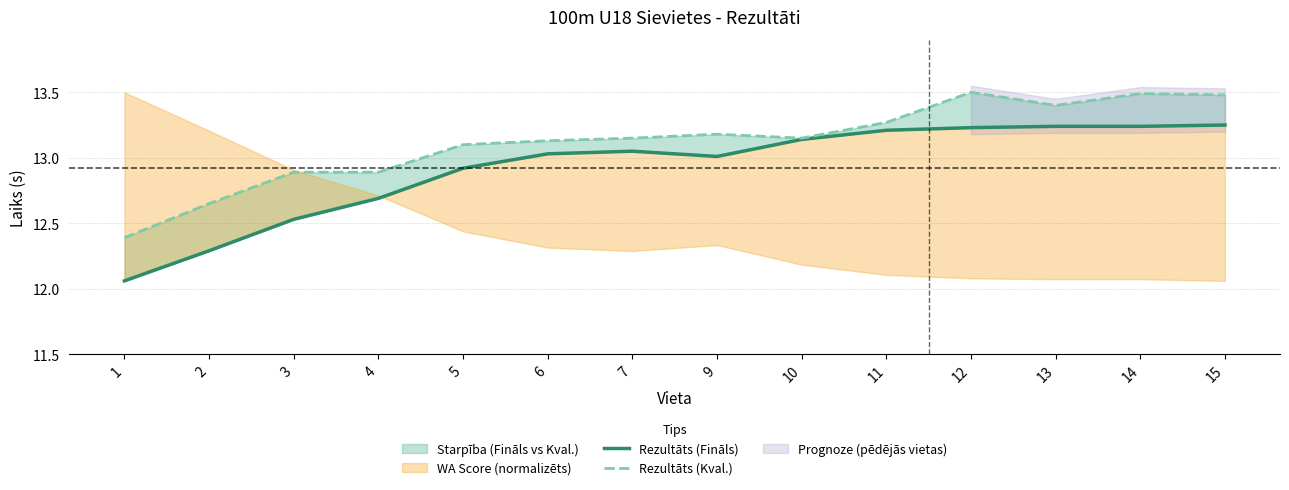

True or false: Rezultāts (Fināls) has a value of 8.2 at 3.

False